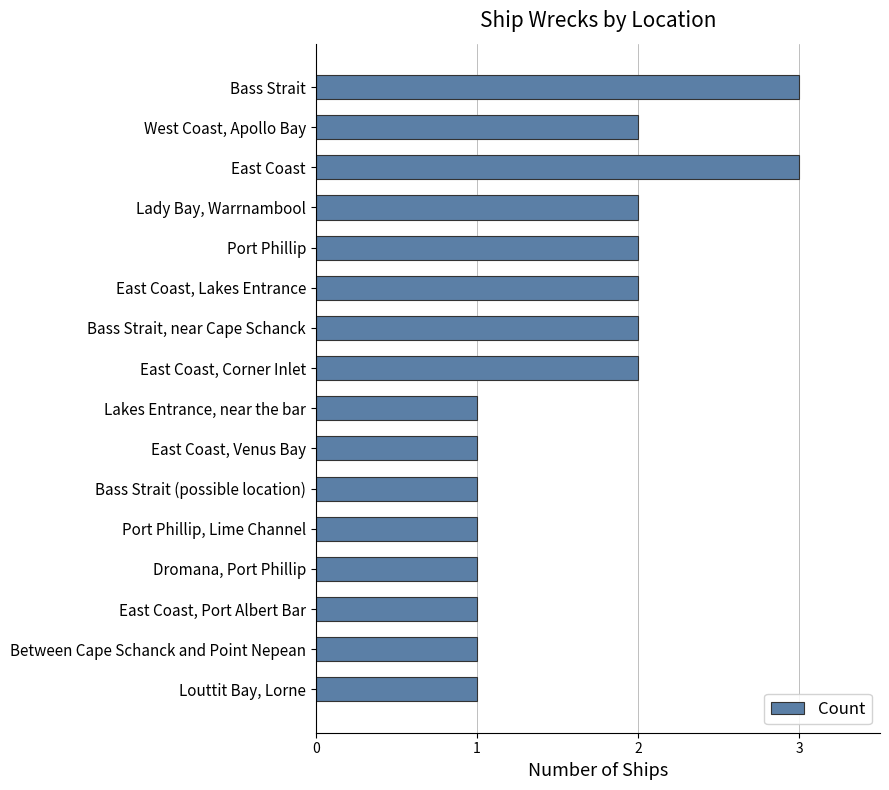

What is the sum of the values at Lakes Entrance, near the bar and East Coast, Lakes Entrance?

3